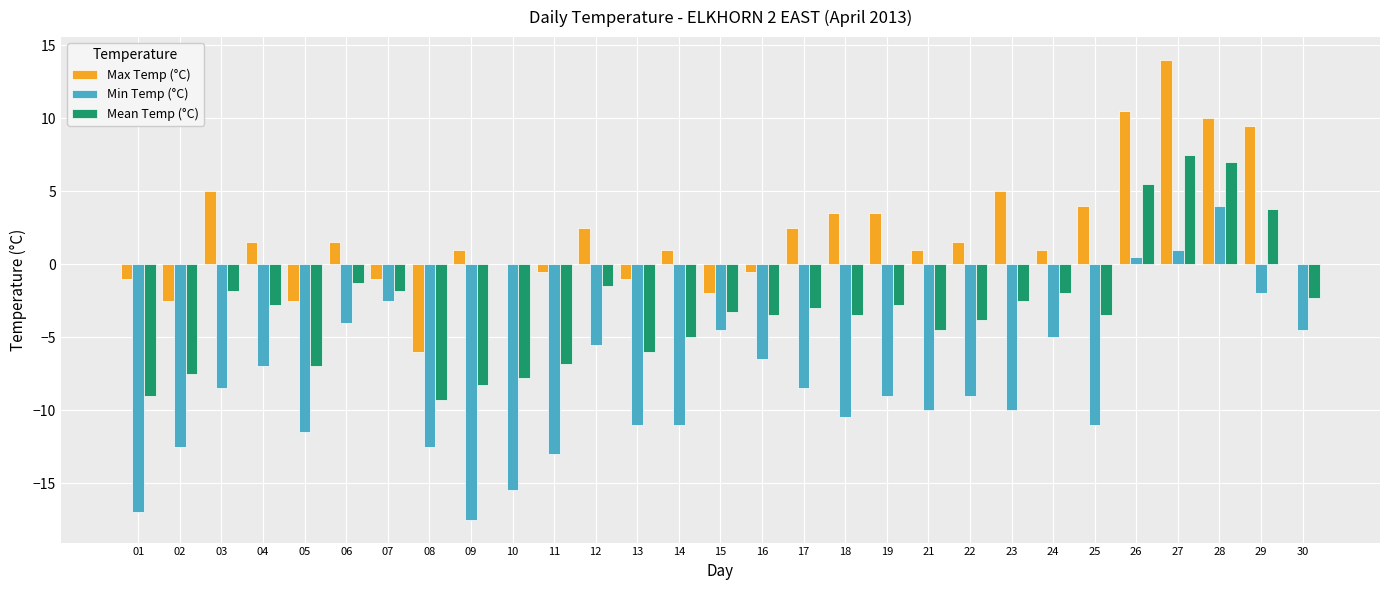

Which series changed the most between 10 and 18?

Min Temp (°C)